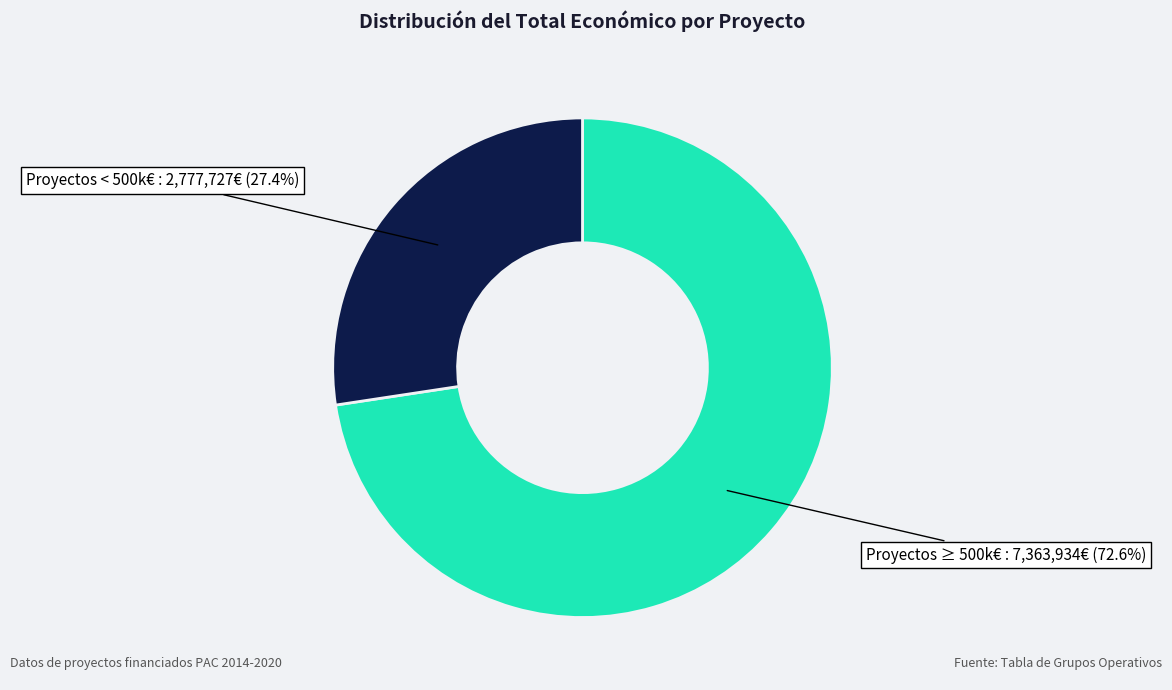

Is there any slice that represents more than half of the pie?

Yes